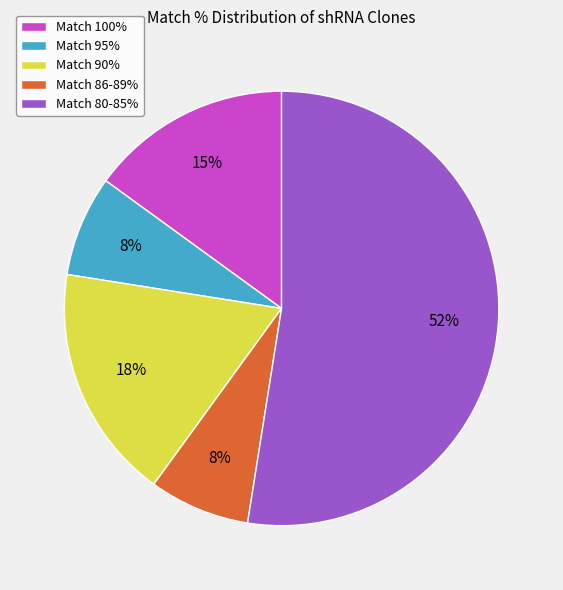

Do Match 86-89% and Match 80-85% together represent more than half of the pie?

Yes